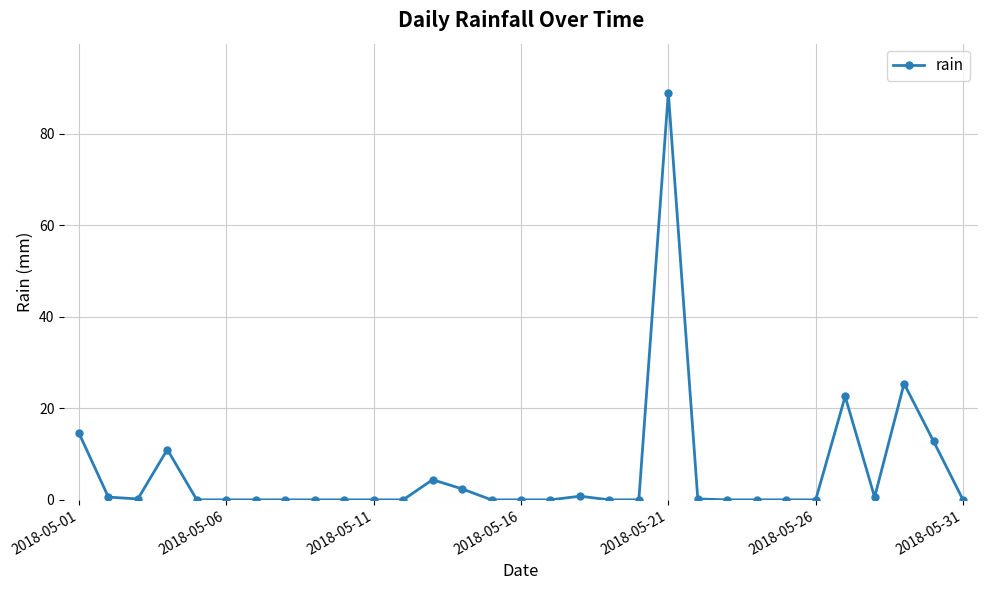

What is the value of the 14th point from the left?

2.4